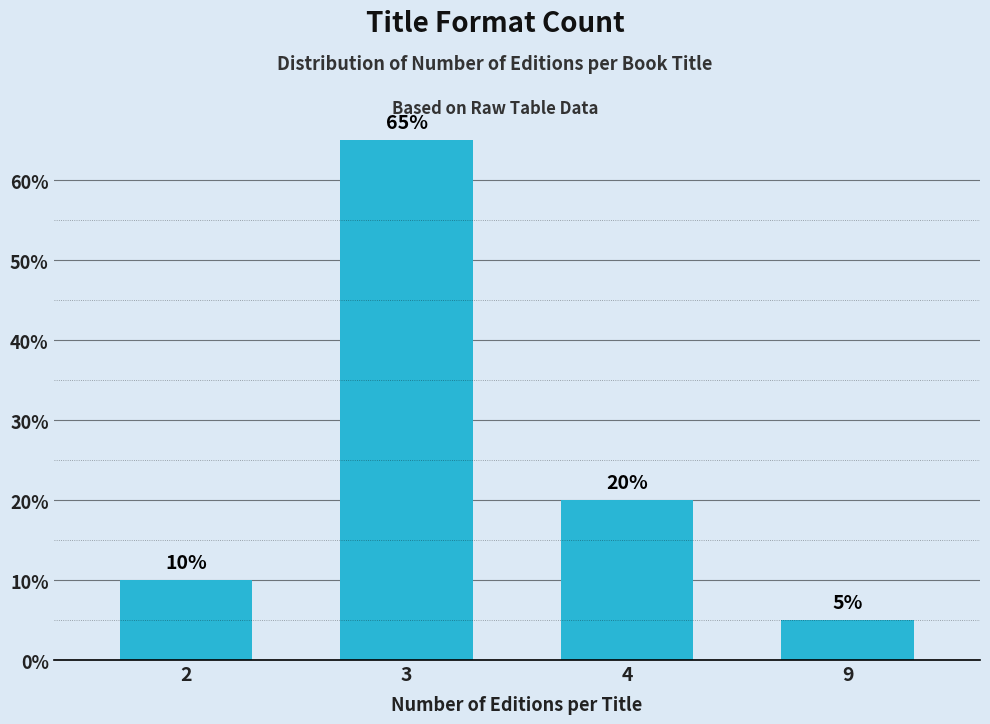

Reading left to right, what are all the values shown in this chart?

2=10	3=65	4=20	9=5